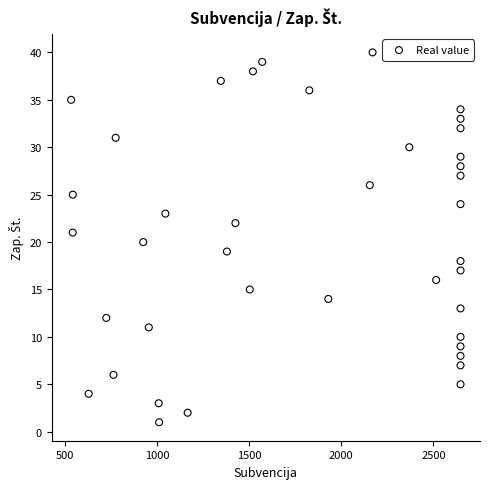

What is the range of Y values (max minus min)?

39